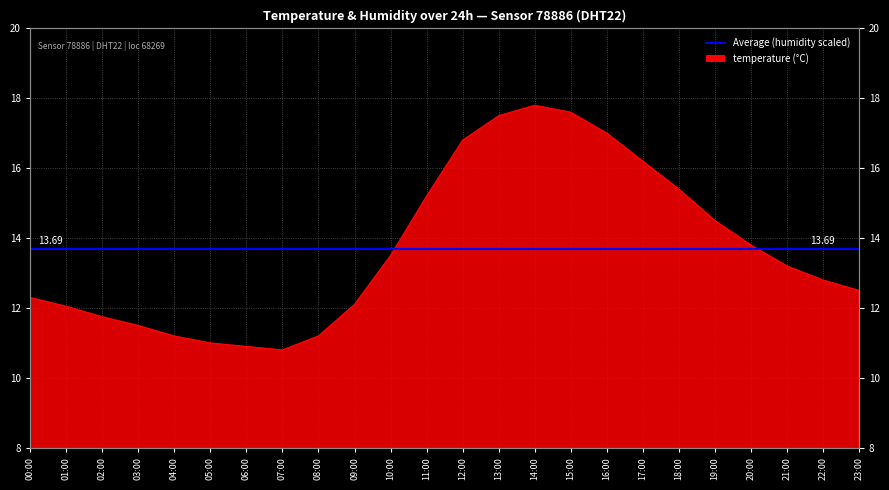

At which category does the chart reach its minimum across all series?

07:00